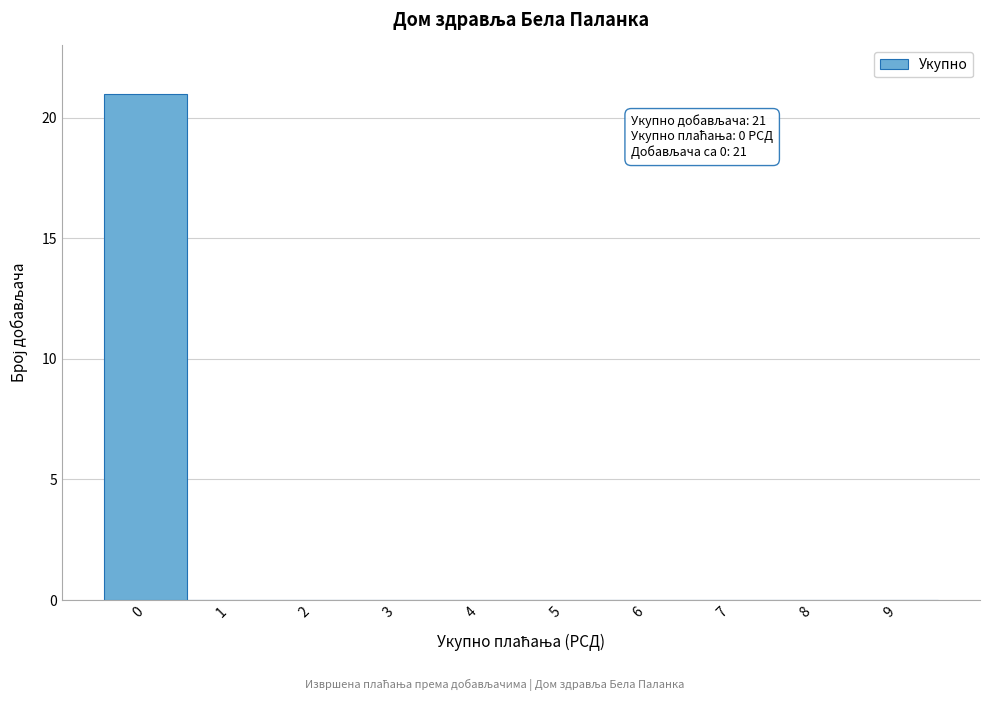

Reading left to right, transcribe all the data shown in this chart.

0=21	1=0	2=0	3=0	4=0	5=0	6=0	7=0	8=0	9=0